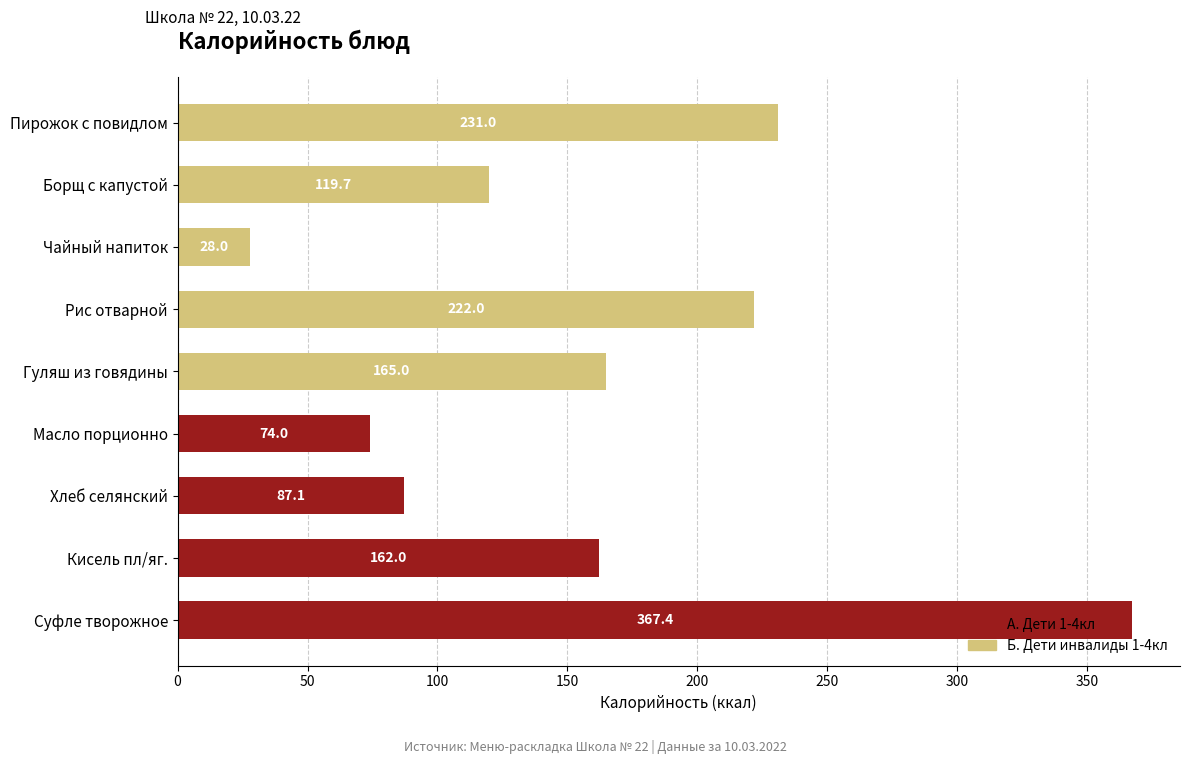

The chart shows a value of 129.0 at Масло порционно. True or false?

False